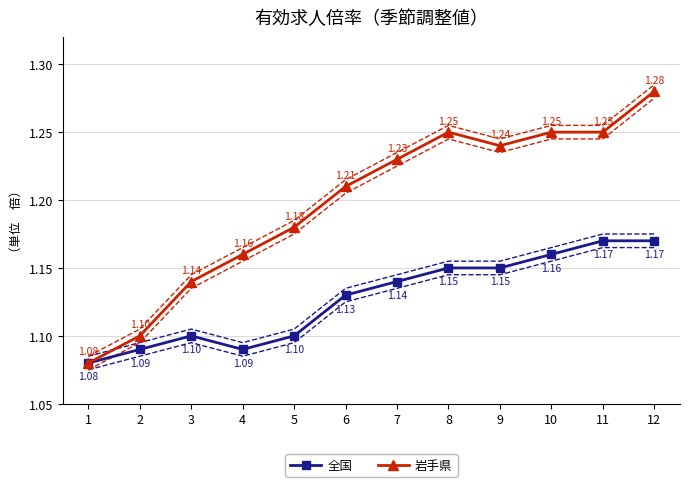

True or false: 岩手県 and 全国 cross at least once.

False